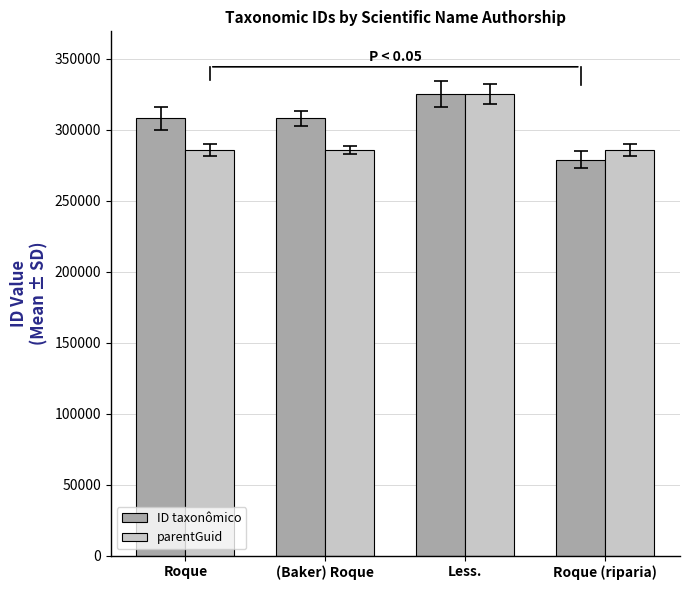

At which category is the sum across all series the highest?

Less.